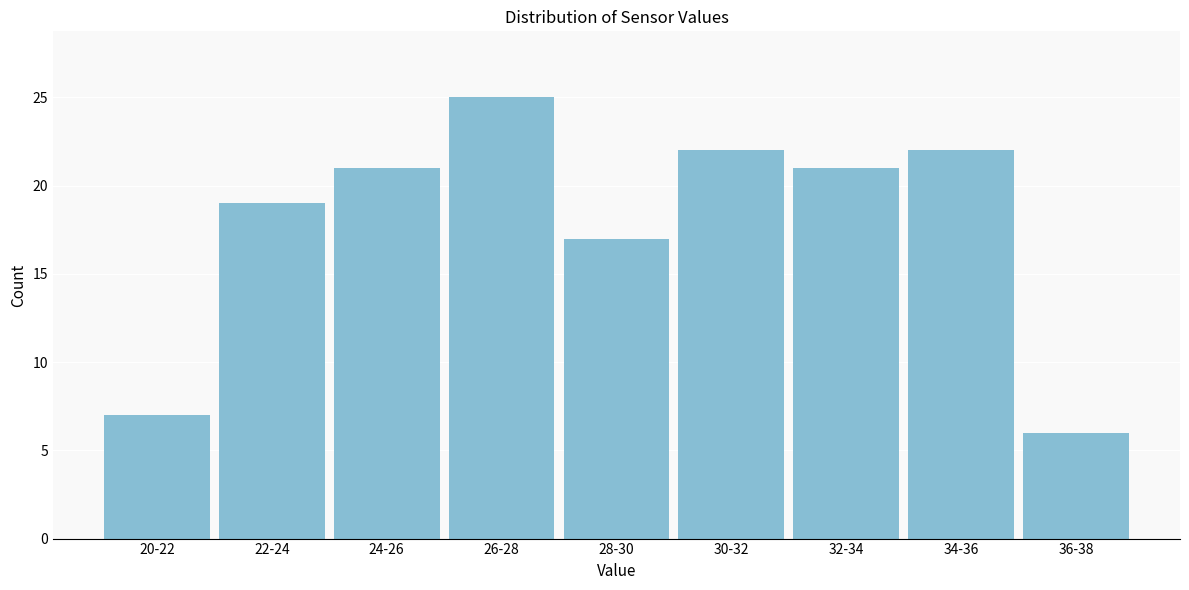

Reading right to left, what are all the values shown in this chart?

6	22	21	22	17	25	21	19	7